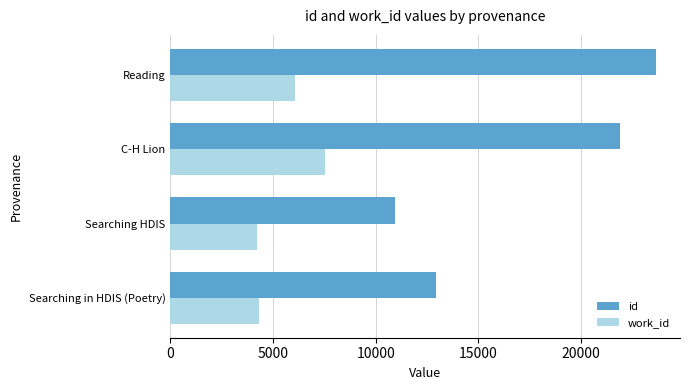

What are all the series names shown in the legend?

id, work_id